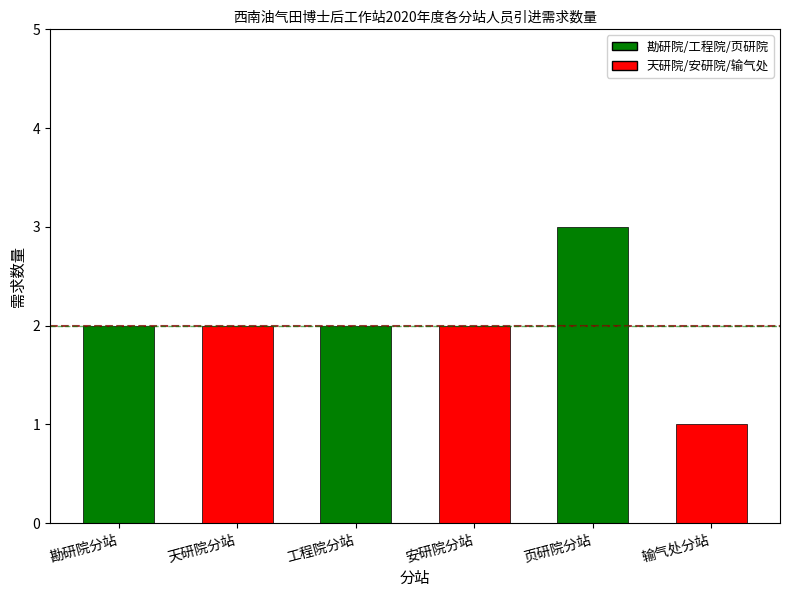

At which category does the chart reach its minimum across all series?

输气处分站